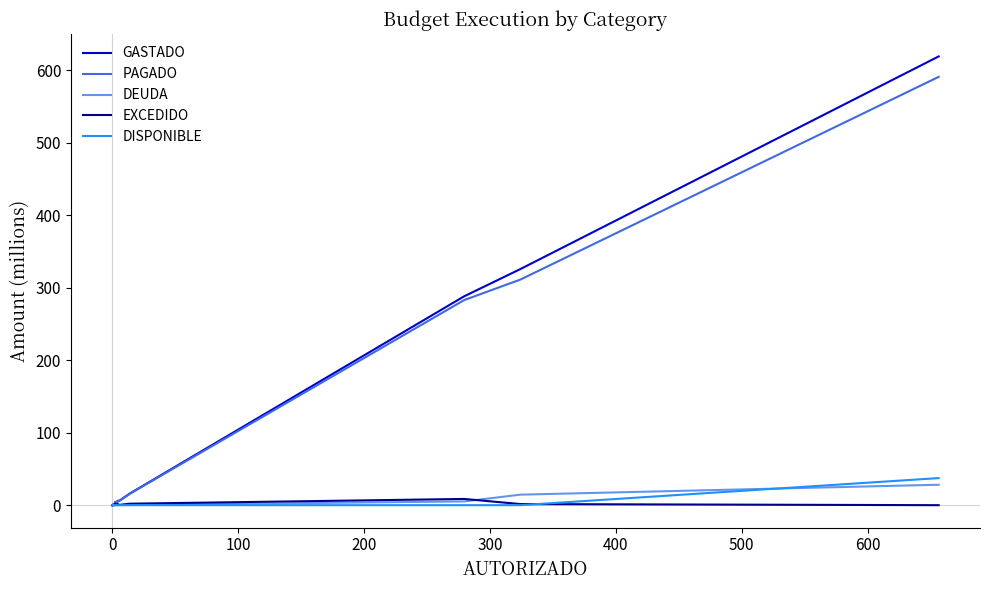

How many lines are shown in the chart?

5